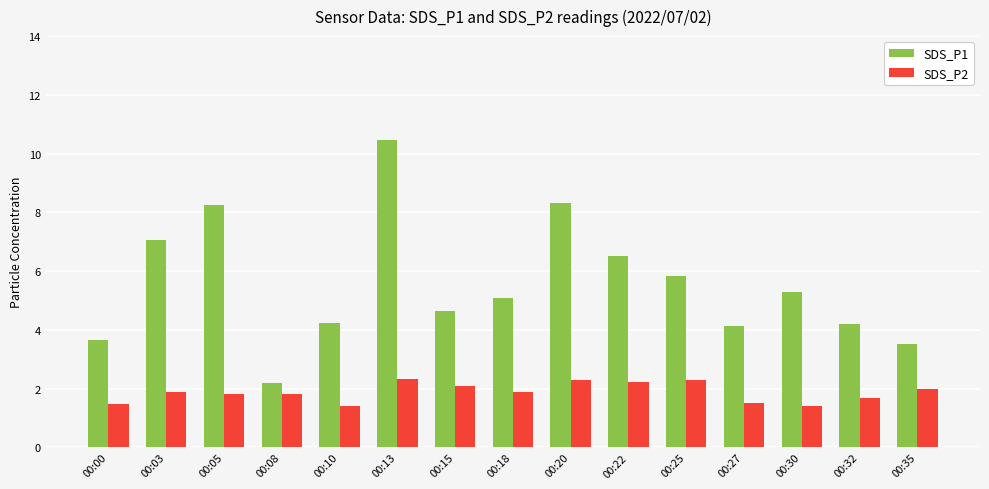

What is the lowest value of the SDS_P2 series?

1.4